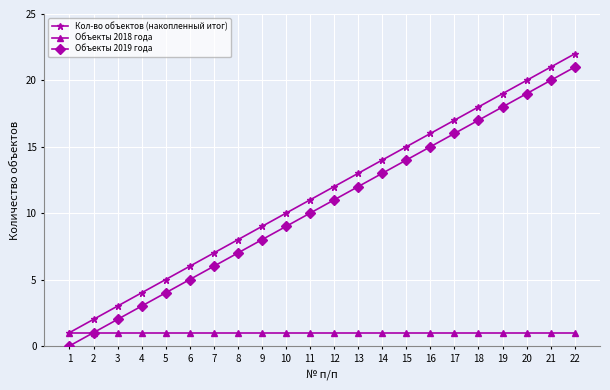

True or false: Кол-во объектов (накопленный итог) has more than 2 points higher than both neighbors.

False